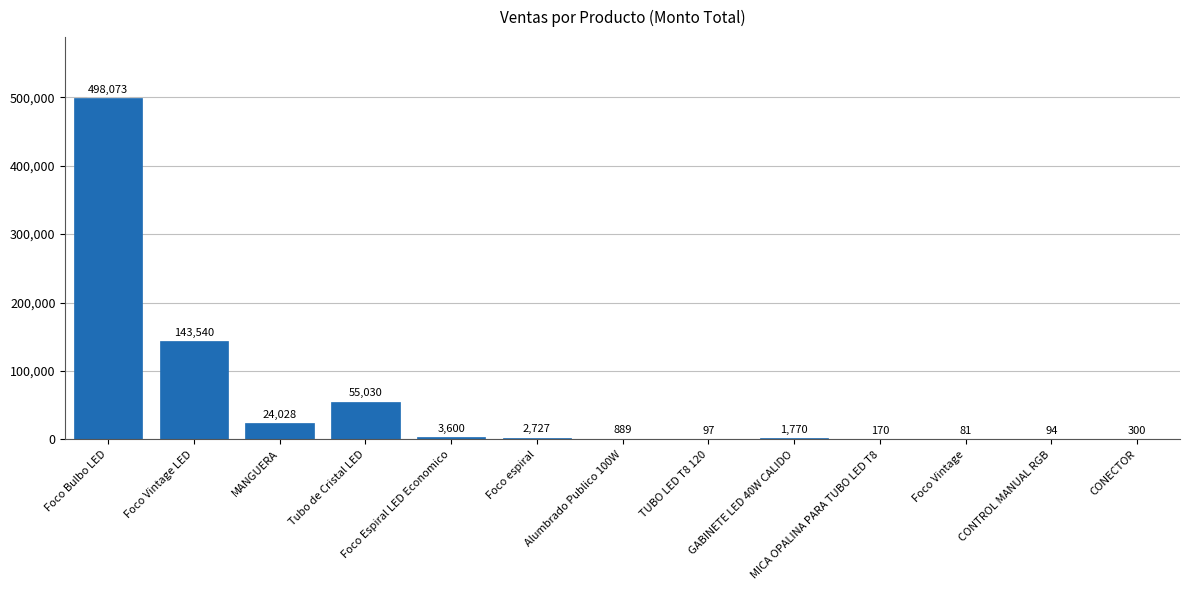

What is the greatest value displayed?

498073.8